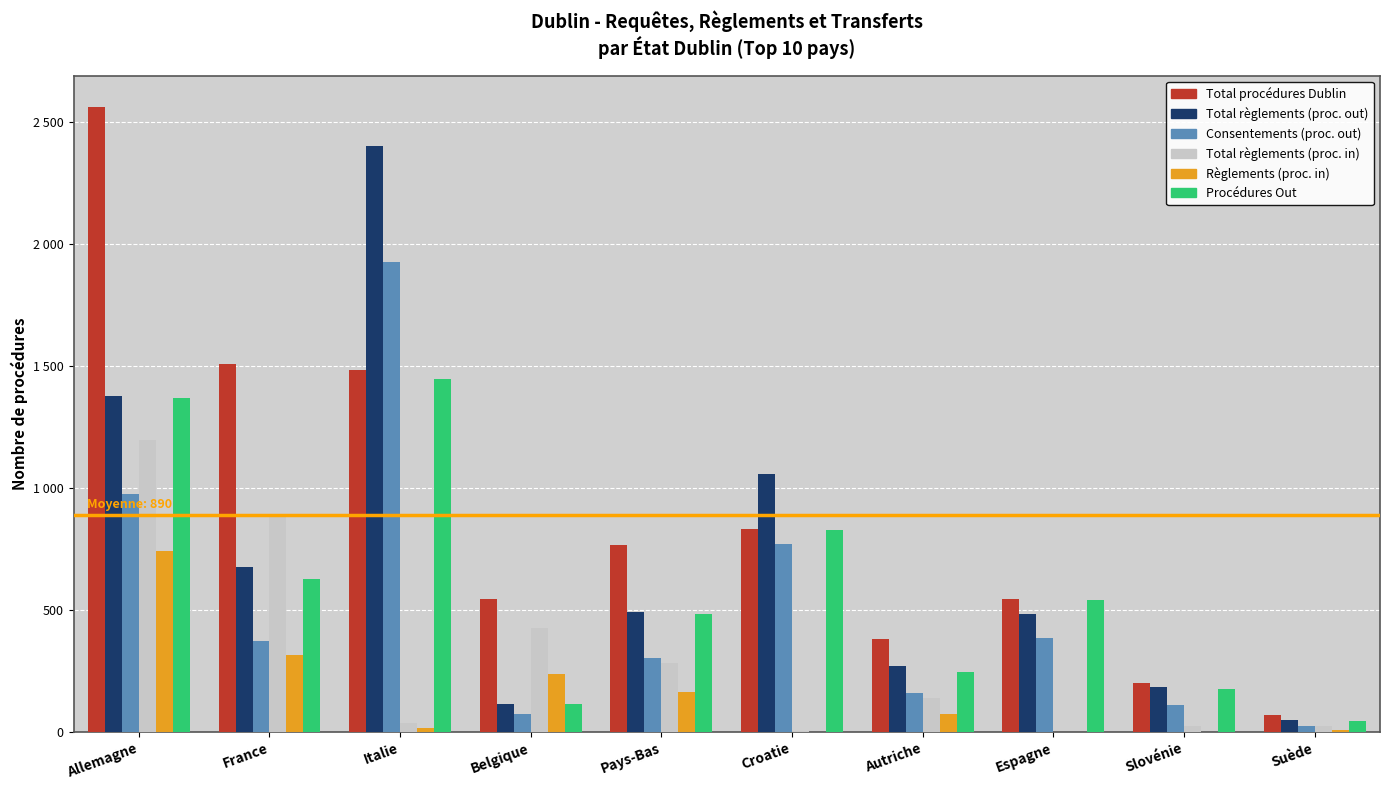

True or false: Consentements (proc. out) has a value of 384 at Espagne.

True